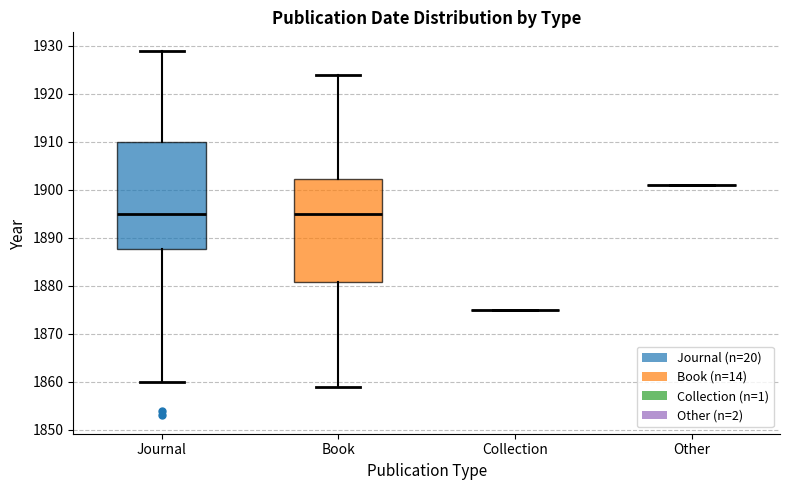

Reading left to right, transcribe this box plot: for each box, give where its median line is, the range the box spans, and where its two whiskers end, as read against the y-axis. The values are not printed on the chart, so give them approximately, as read against the axis.

Journal: median 1895, box 1888 to 1910, whiskers 1860 to 1929
Book: median 1895, box 1881 to 1902, whiskers 1859 to 1924
Collection: box collapsed to a line at 1875, whiskers 1875 to 1875
Other: box collapsed to a line at 1901, whiskers 1901 to 1901